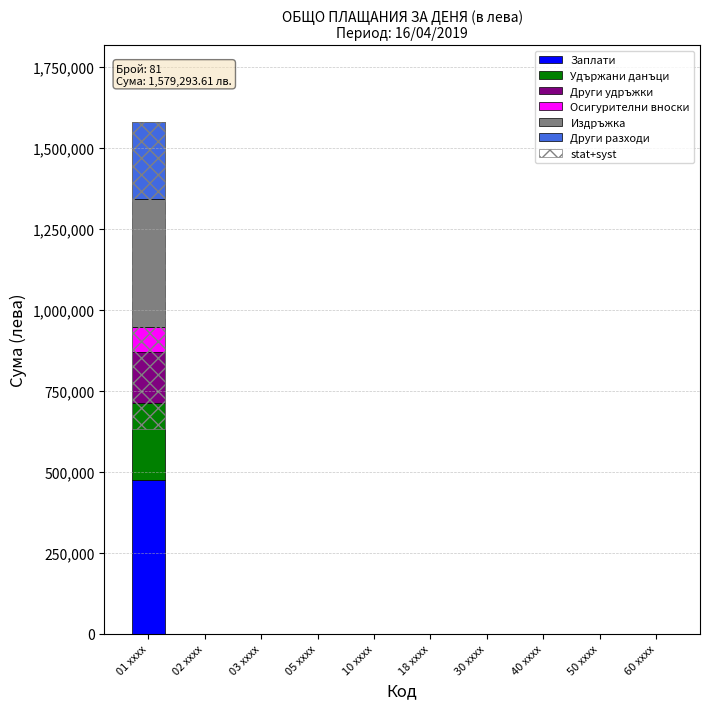

What is the sum of all Удържани данъци values?

236894.0